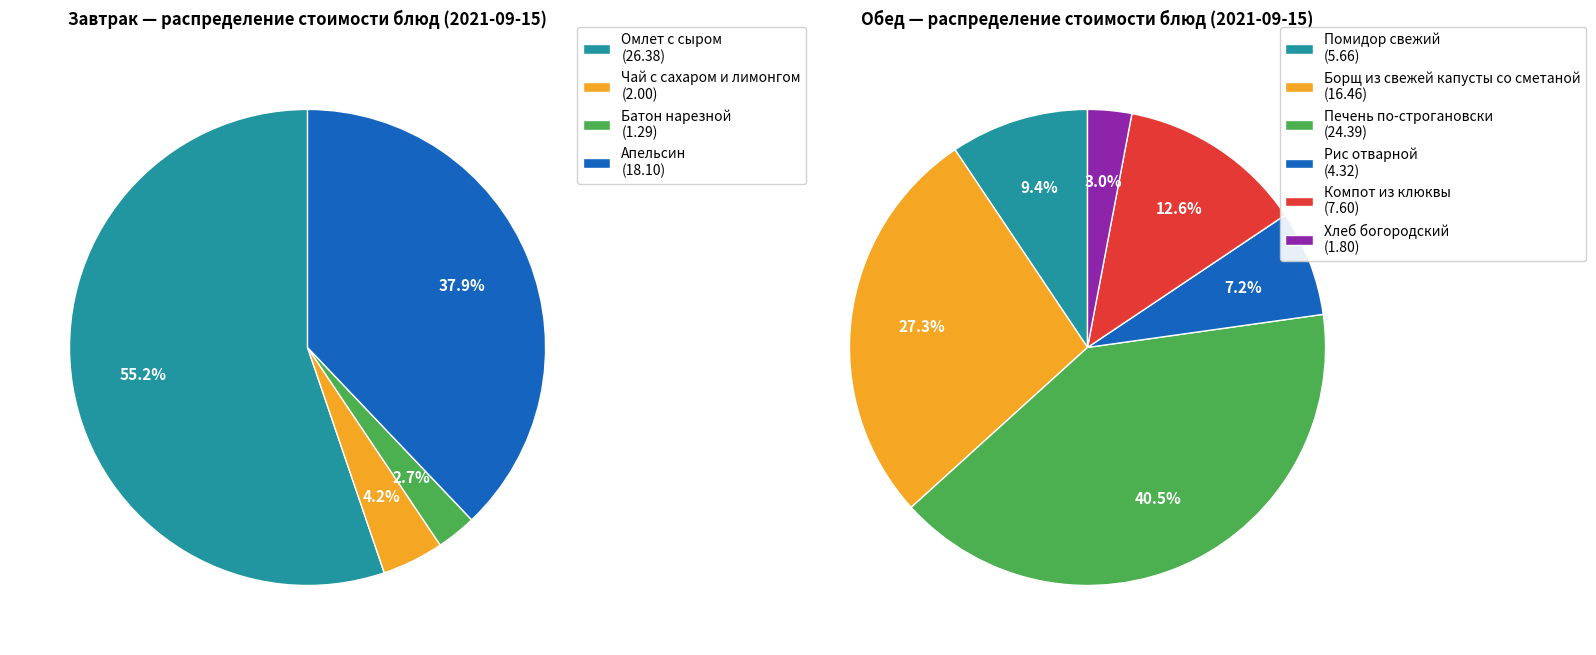

To the nearest percent, what is the average slice percentage?

25%